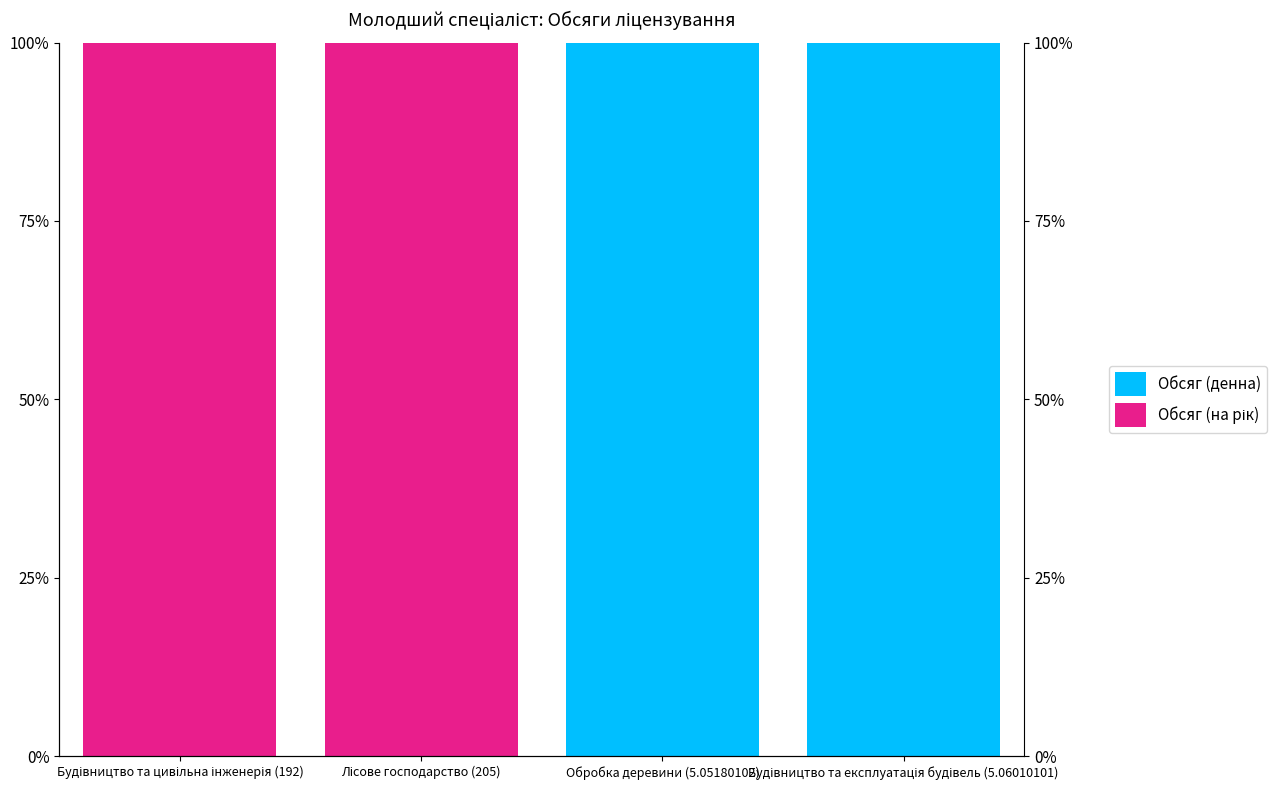

What are all the series names shown in the legend?

Обсяг (денна), Обсяг (на рік)